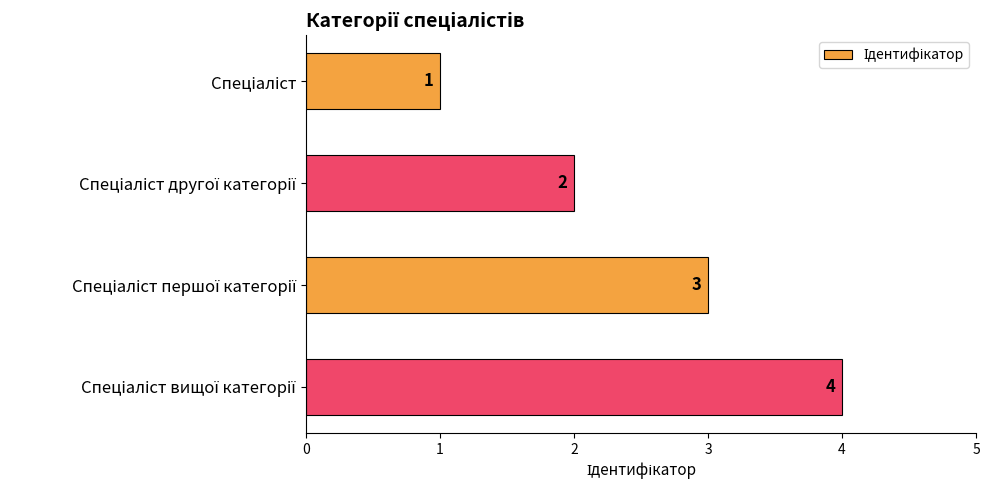

What is the value of the 2nd bar from the top?

2